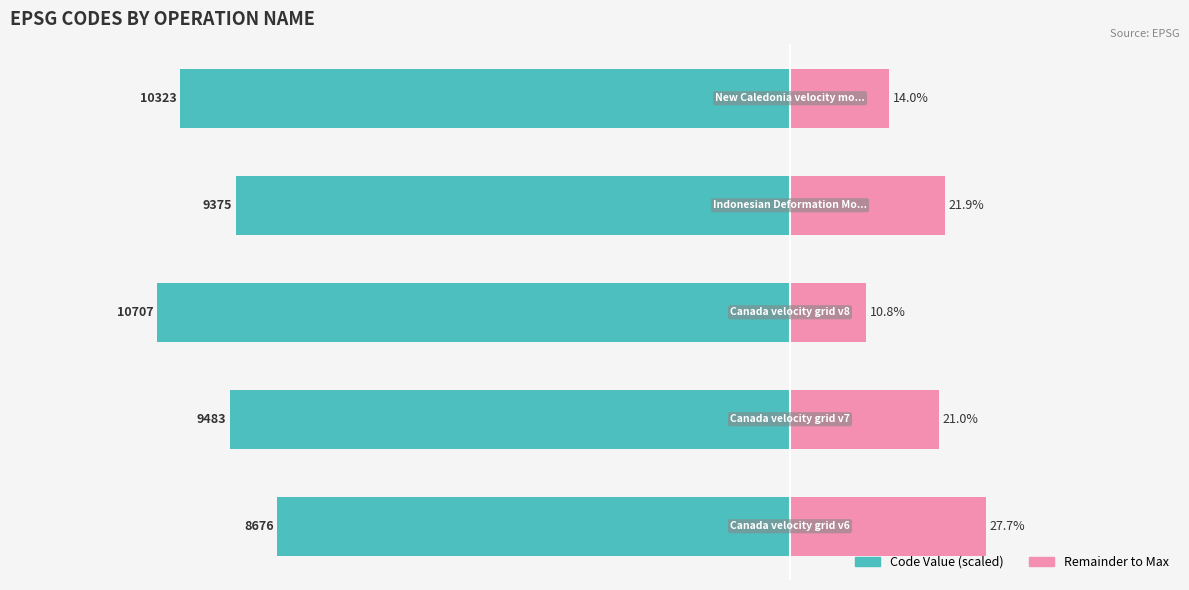

Which series has the widest spread of values?

Code Value (scaled)